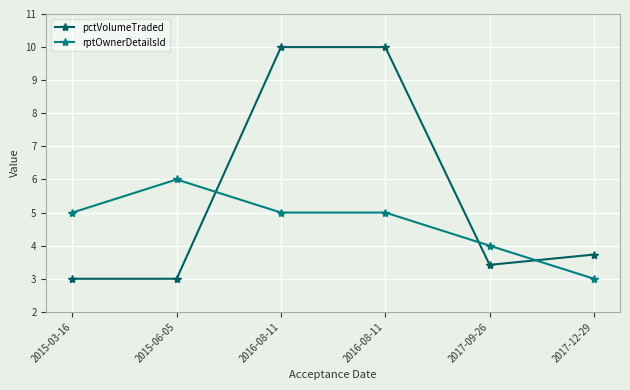

True or false: rptOwnerDetailsId has more than 1 interior local peaks.

False